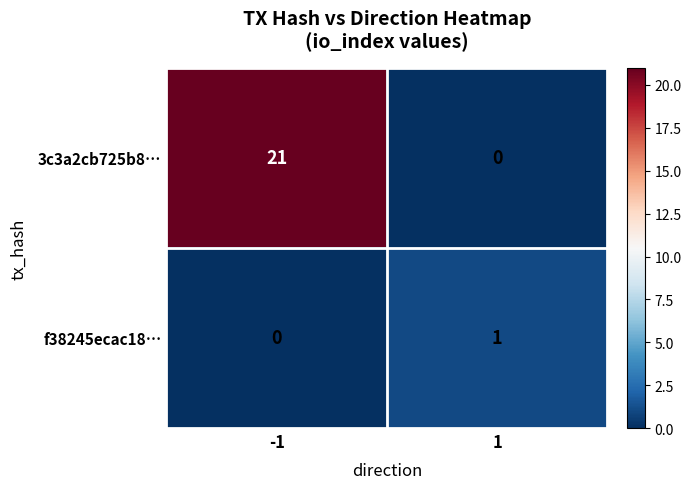

What is the maximum value shown in the chart?

21